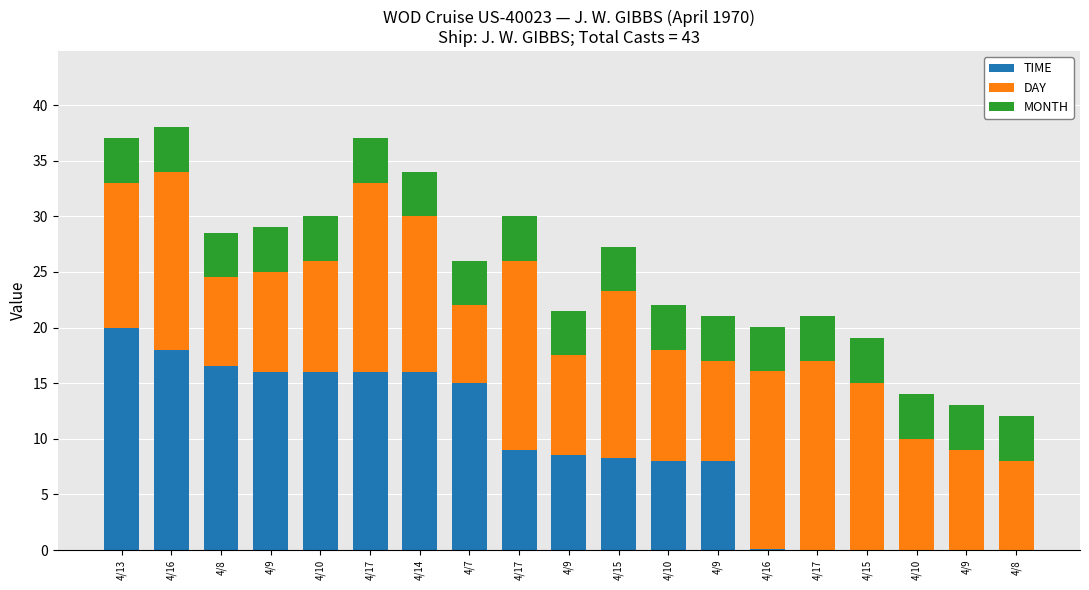

What is the total value across all series at 4/15?

27.2